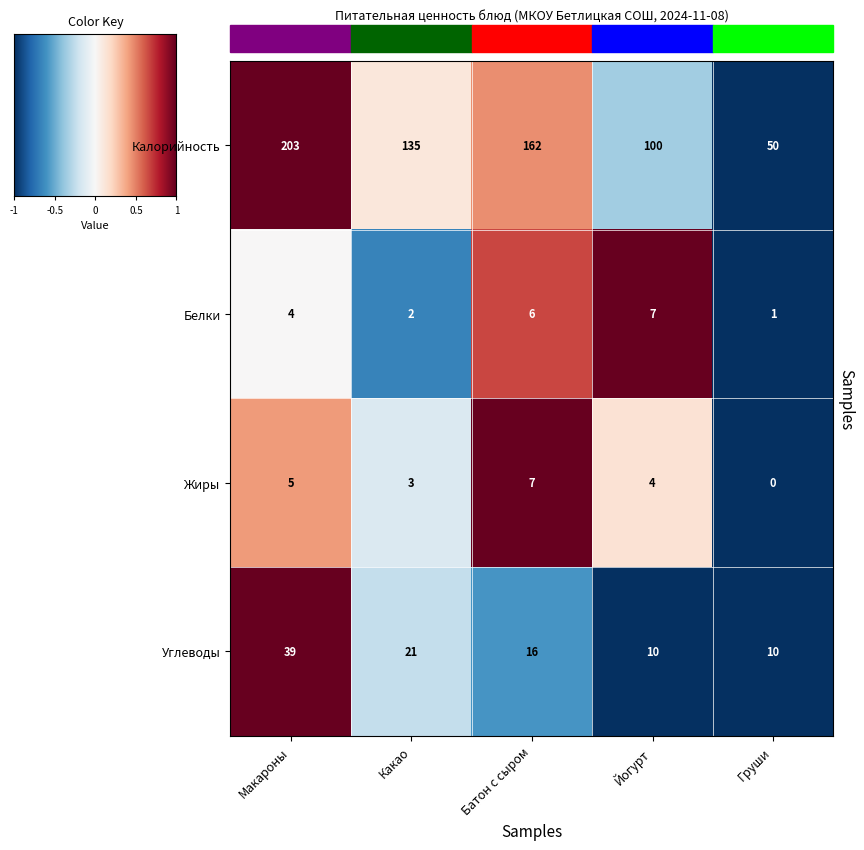

True or false: Белки has a value of 4 at Макароны.

True